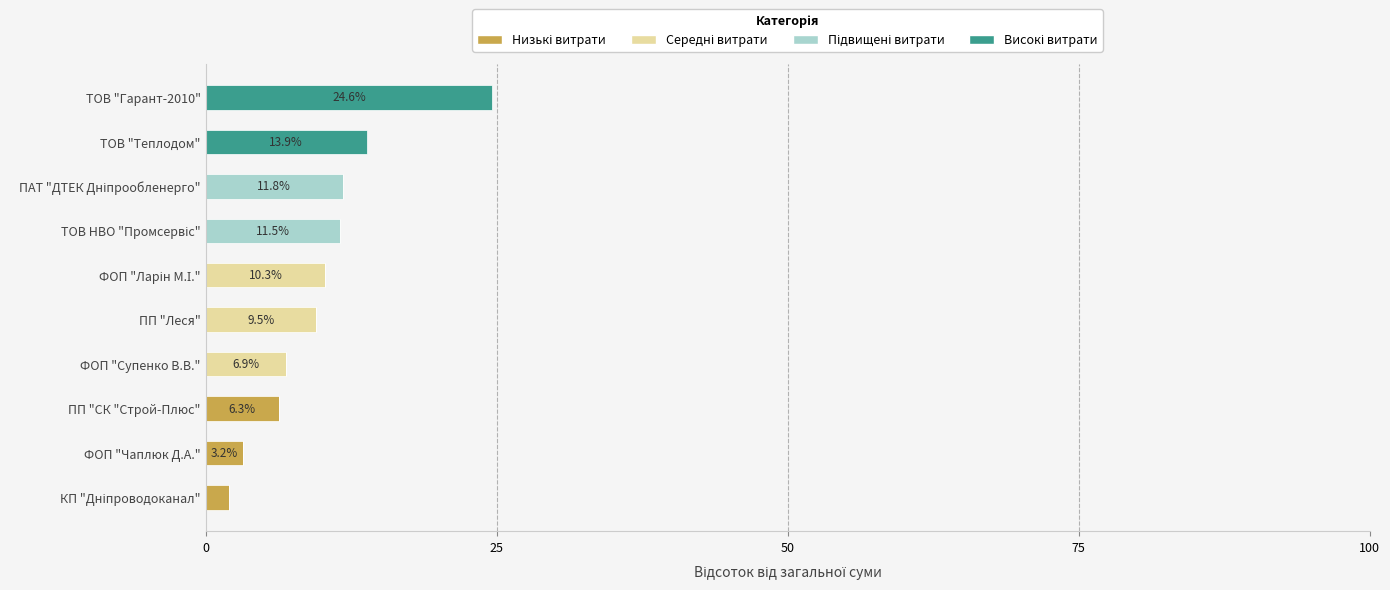

At which category is the sum across all series the highest?

ТОВ "Гарант-2010"